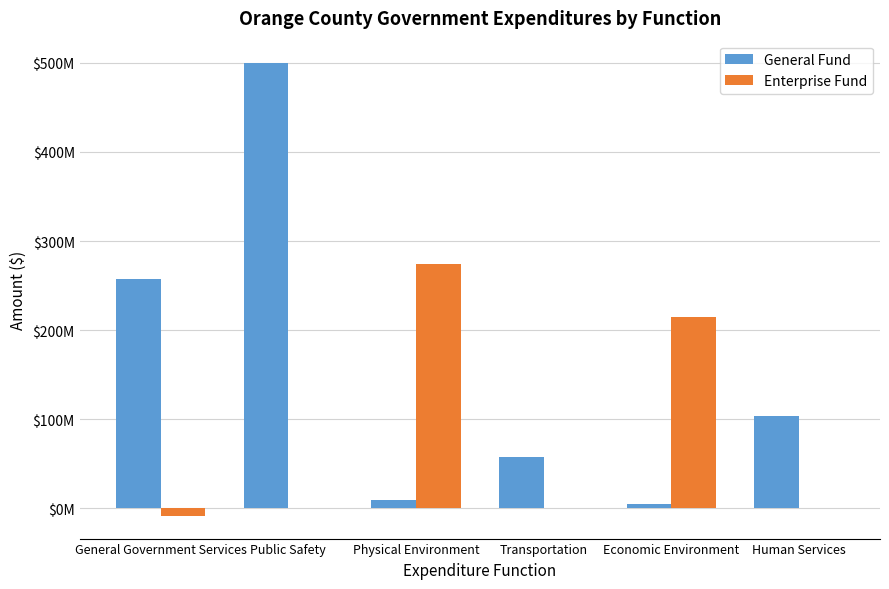

Which series changed the most between General Government Services and Economic Environment?

General Fund